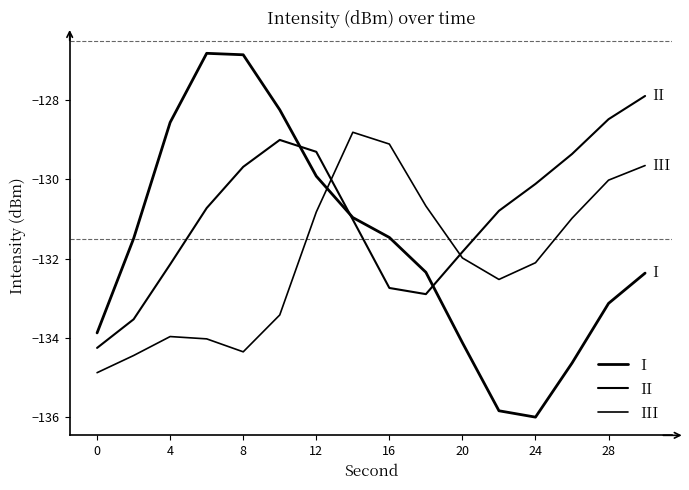

Does the chart display data point markers on the line(s)?

No